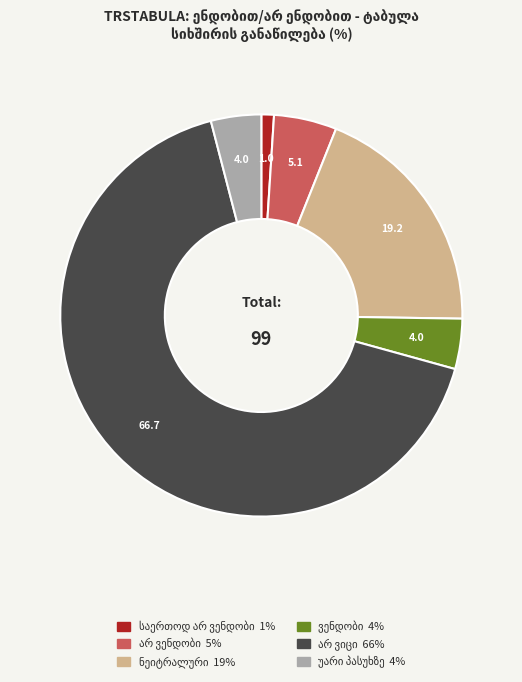

Is there a majority slice in this chart?

Yes